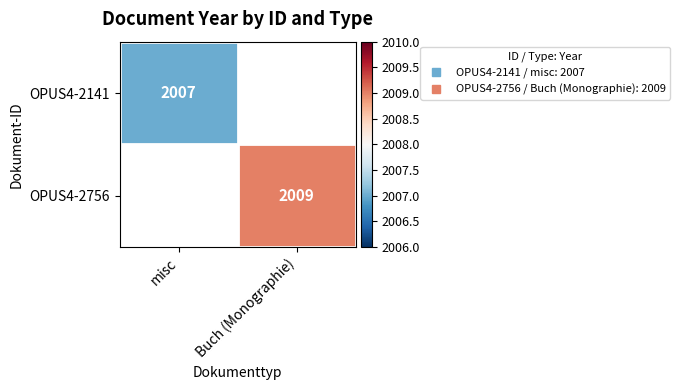

What is the approximate value of OPUS4-2141 at misc?

2007.0